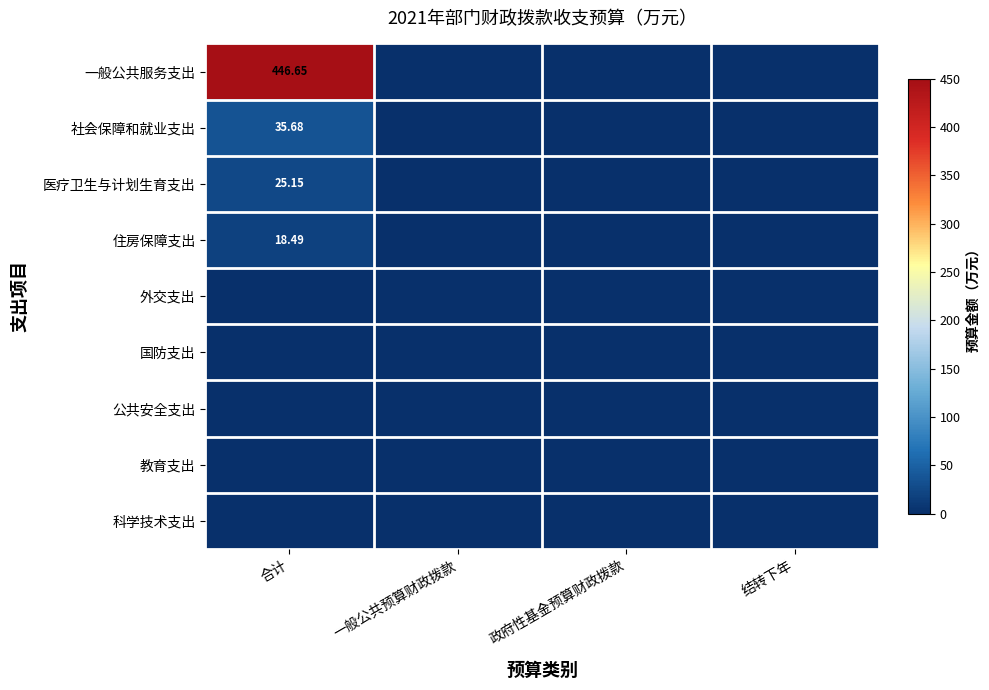

The 公共安全支出 series shows 0.0 at 一般公共预算财政拨款. True or false?

True